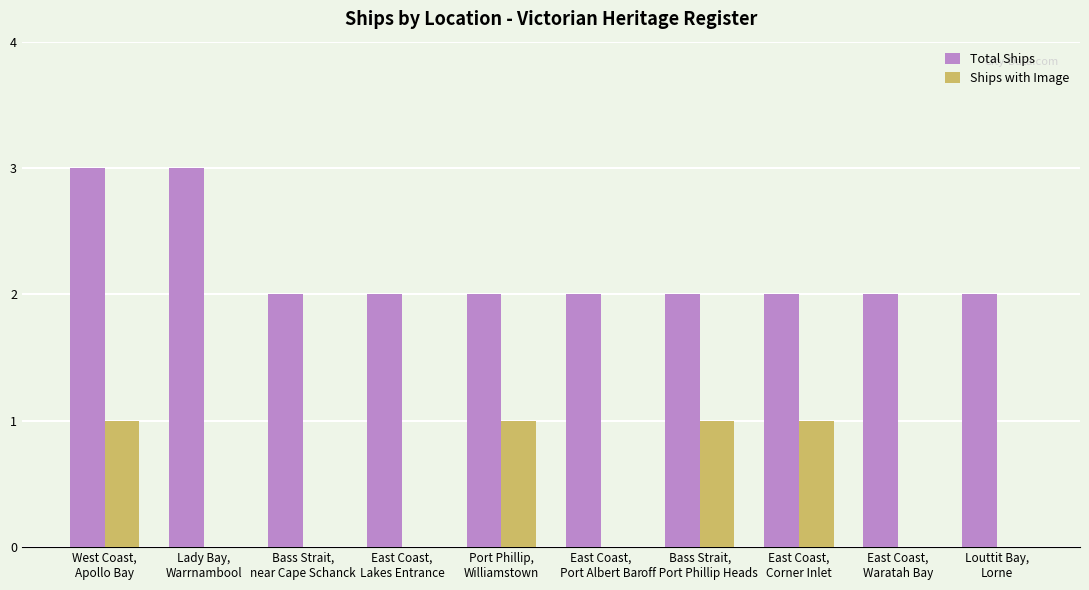

What is the highest value of the Total Ships series?

3